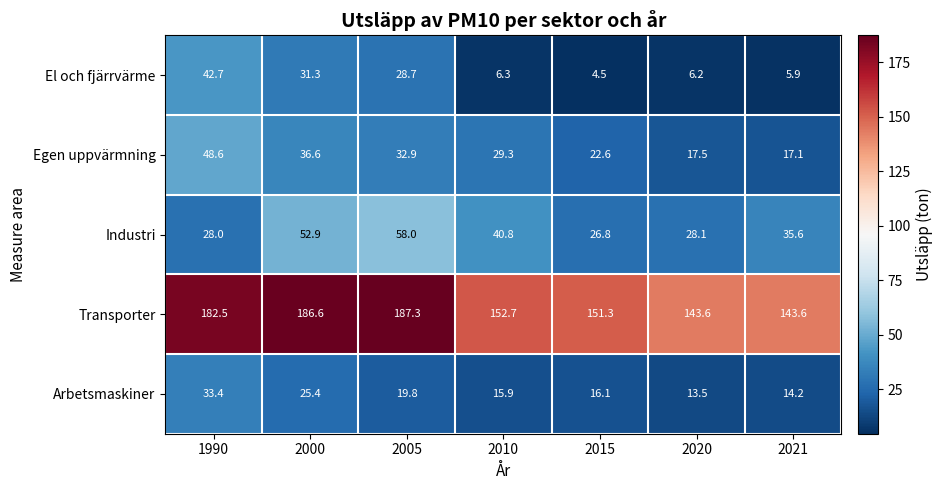

At how many categories does at least one series exceed 141?

7